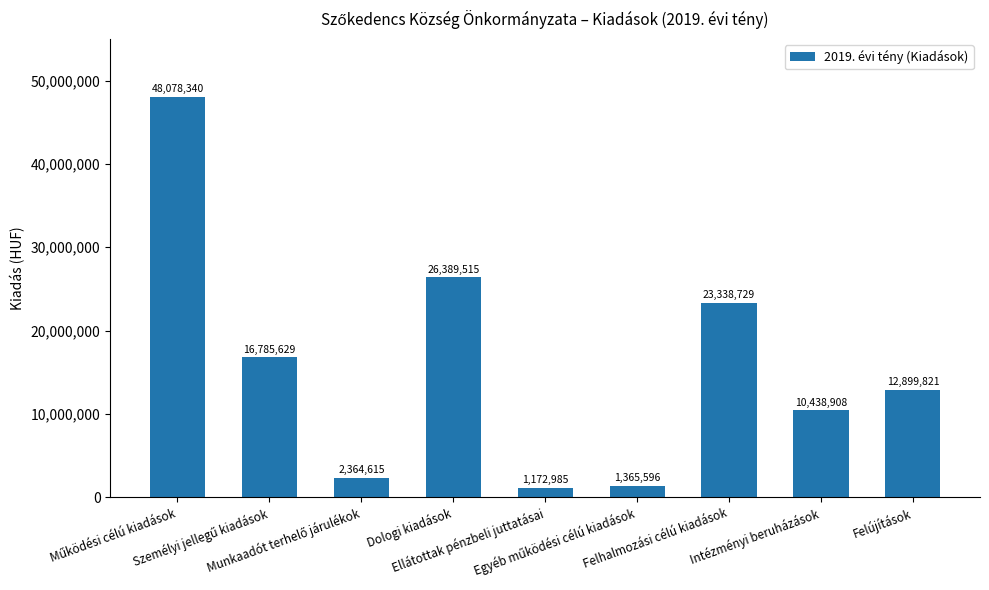

What is the smallest value displayed?

1172985